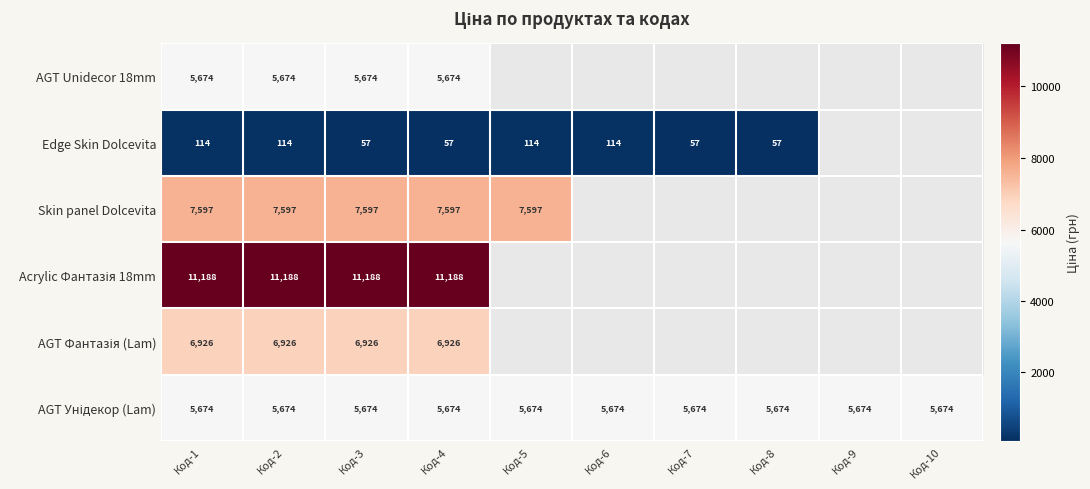

At which label is AGT Unidecor 18mm closest to 5673?

Код-1